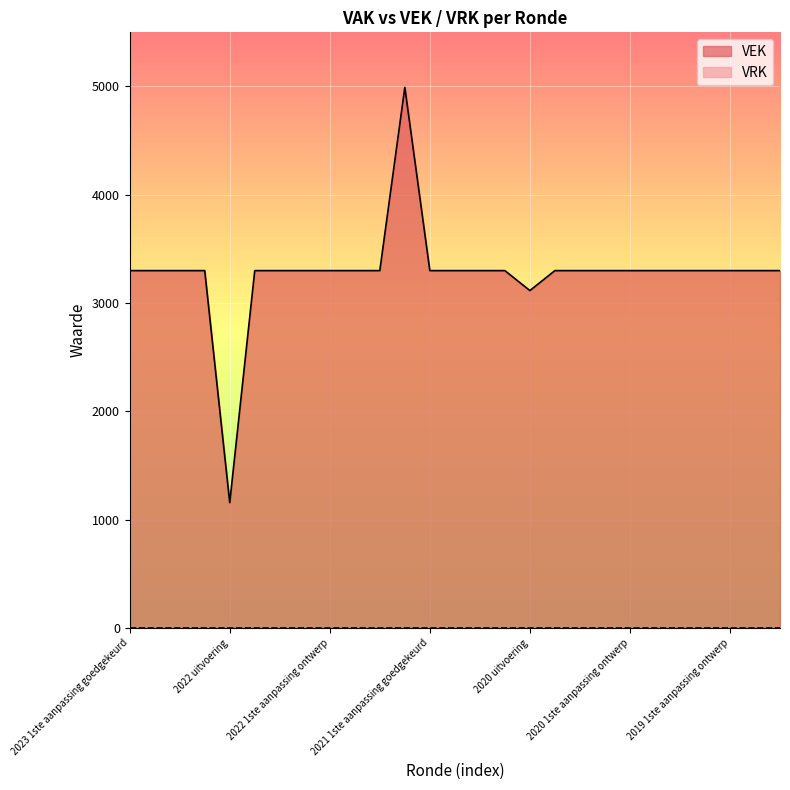

Is it true that the value at 2019 opmaak ontwerp is 5171?

False